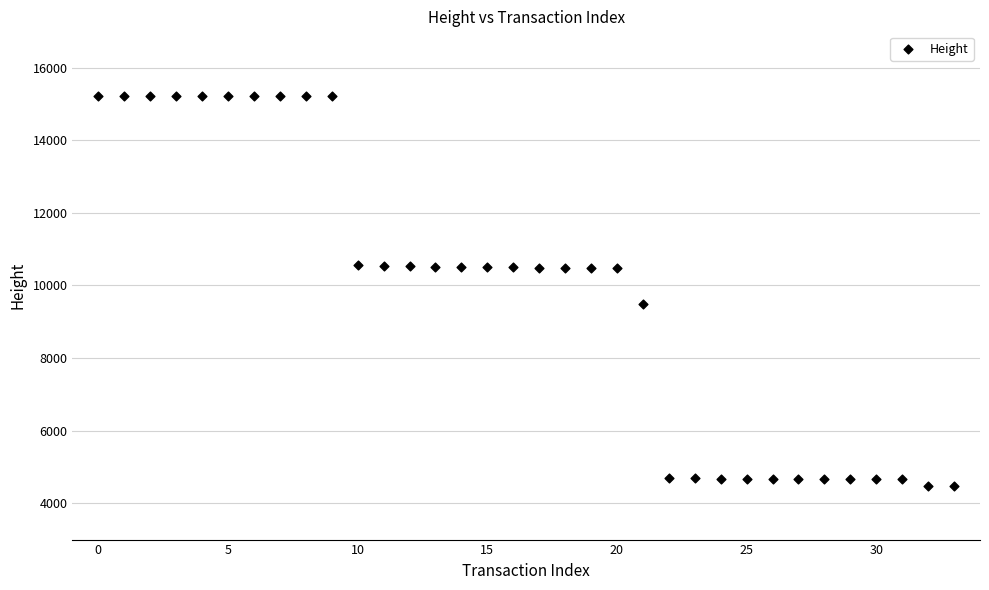

What Y value in the scatter plot is closest to 9842?

9493